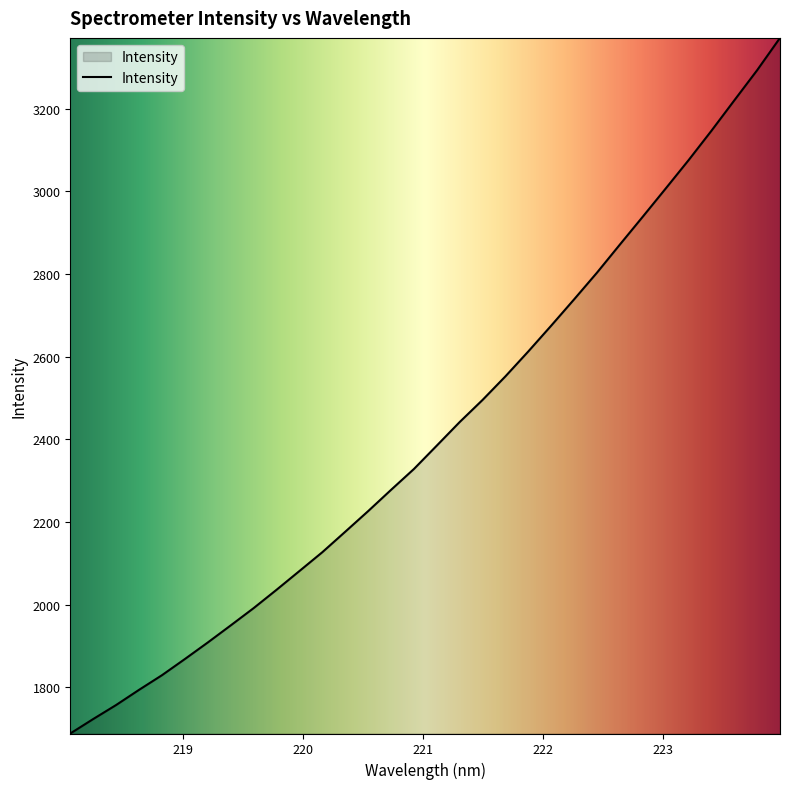

What is the difference between the maximum and minimum values?

1682.3